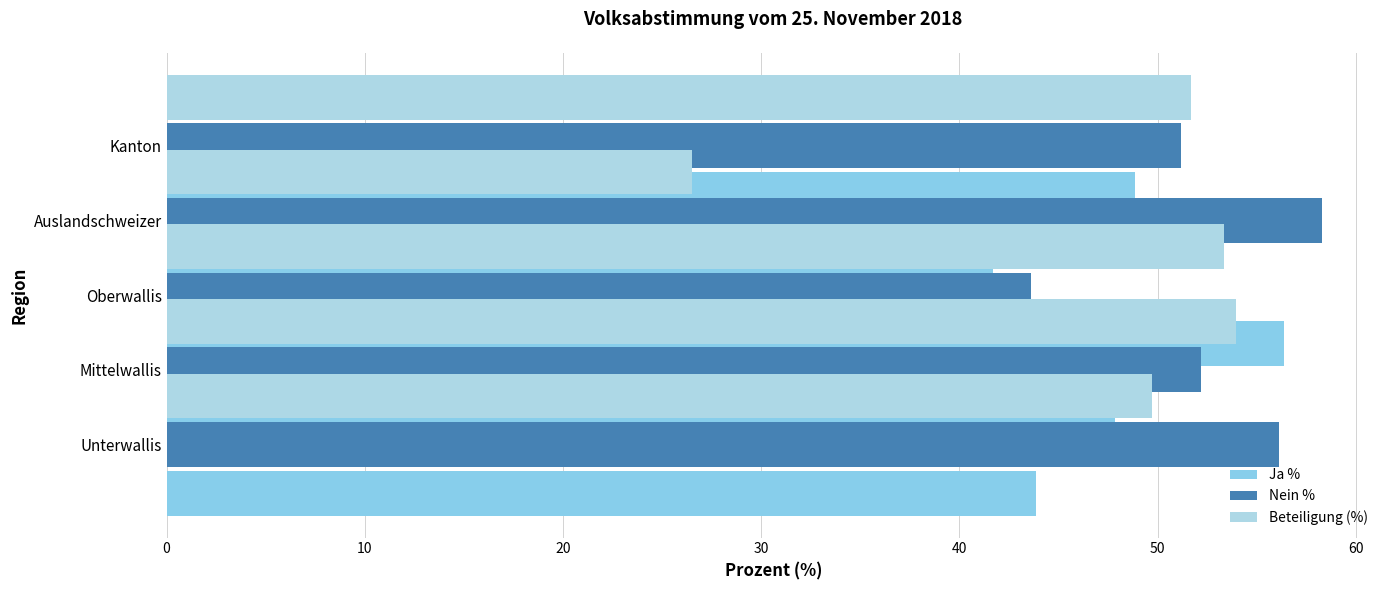

What is the lowest value of the Ja % series?

41.7